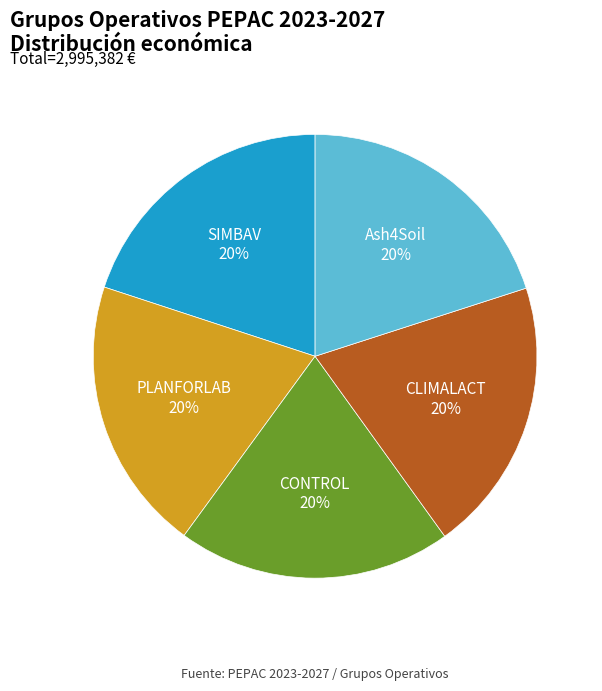

Combined, do CLIMALACT and CONTROL account for over 50%?

No